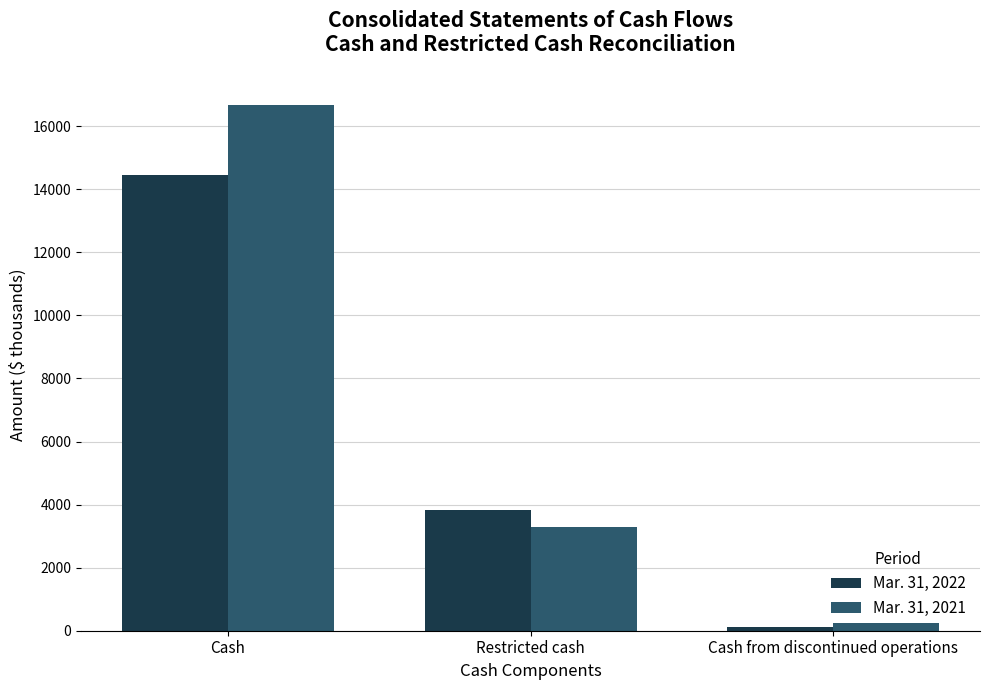

Which series has the widest spread of values?

Mar. 31, 2021